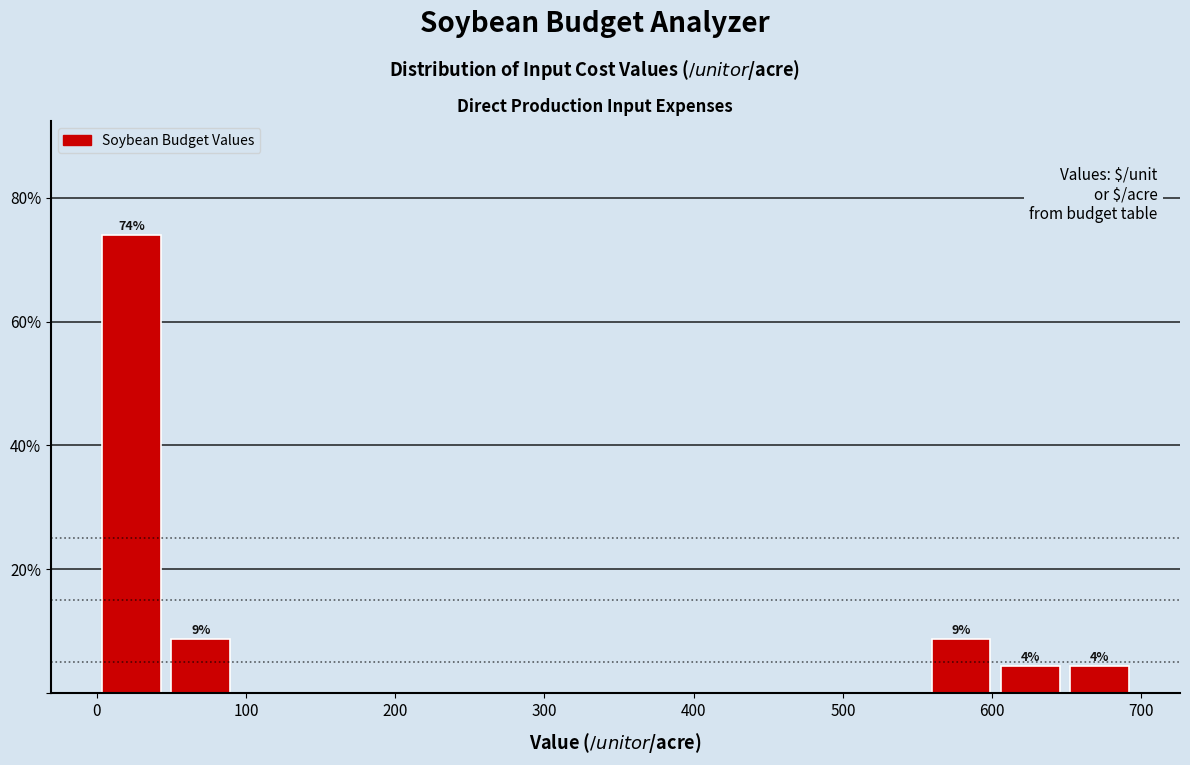

Which range on the x-axis has the tallest bar?

0 to 50